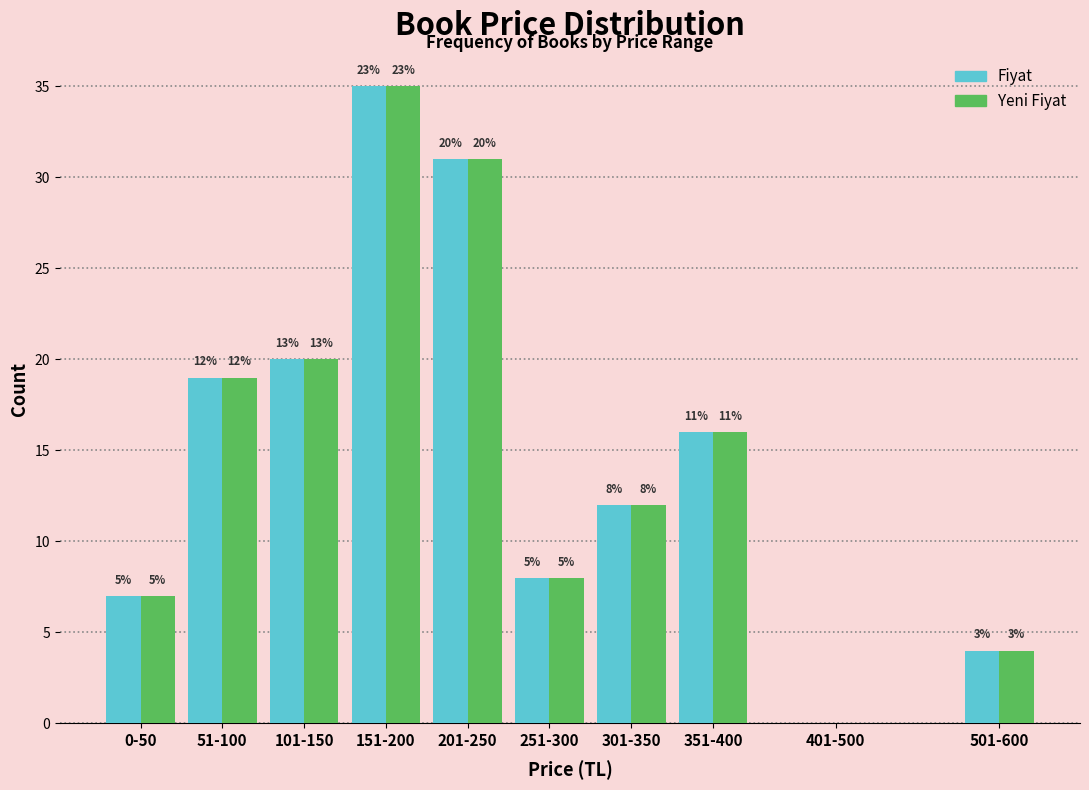

What are all the series names shown in the legend?

Fiyat, Yeni Fiyat